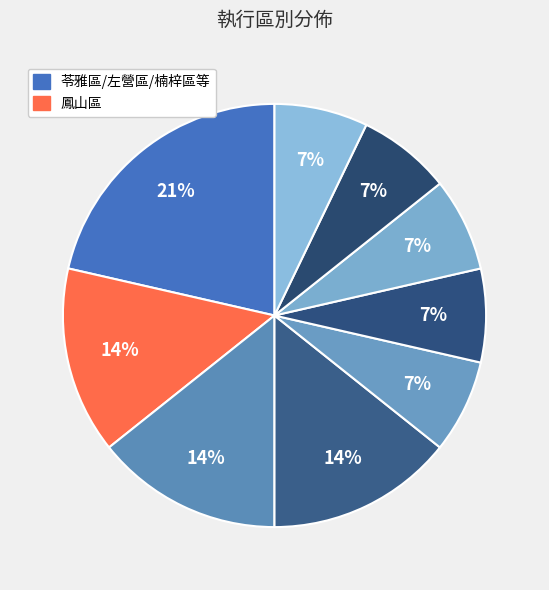

How many slices are in this pie chart?

9